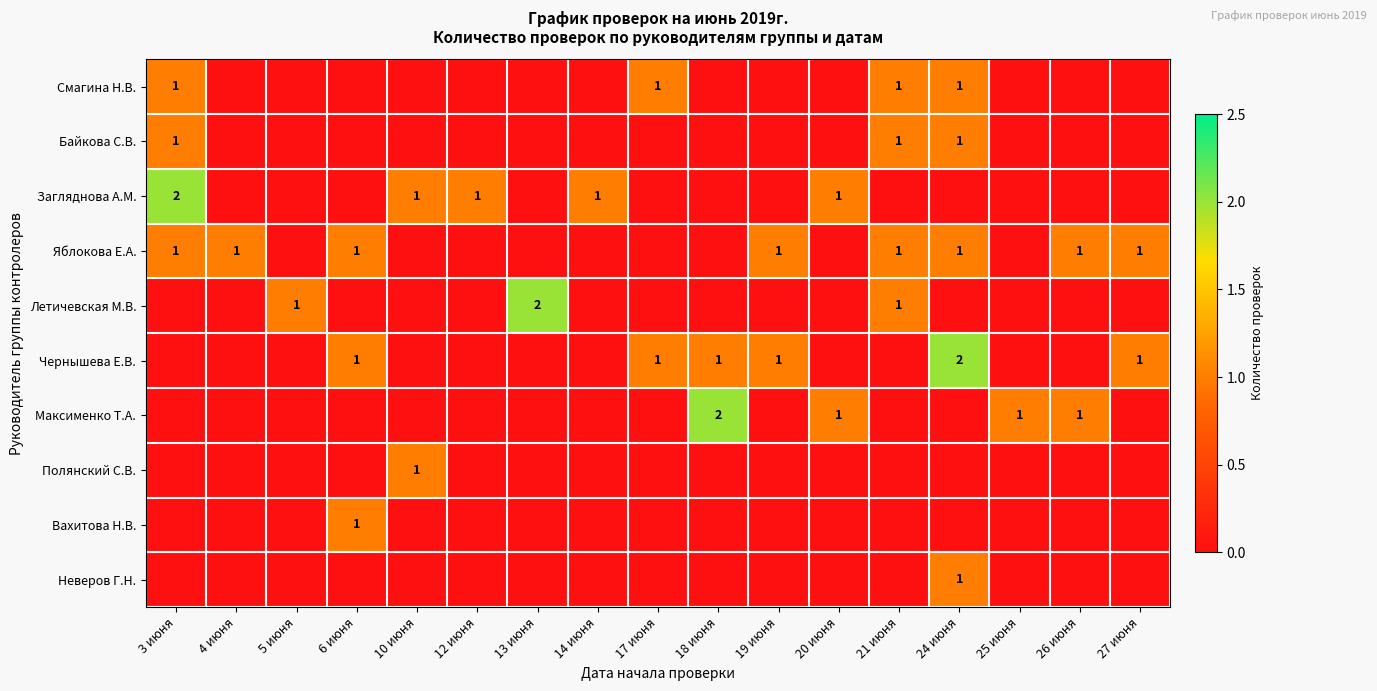

The value of Чернышева Е.В. at 18 июня is 1. True or false?

True